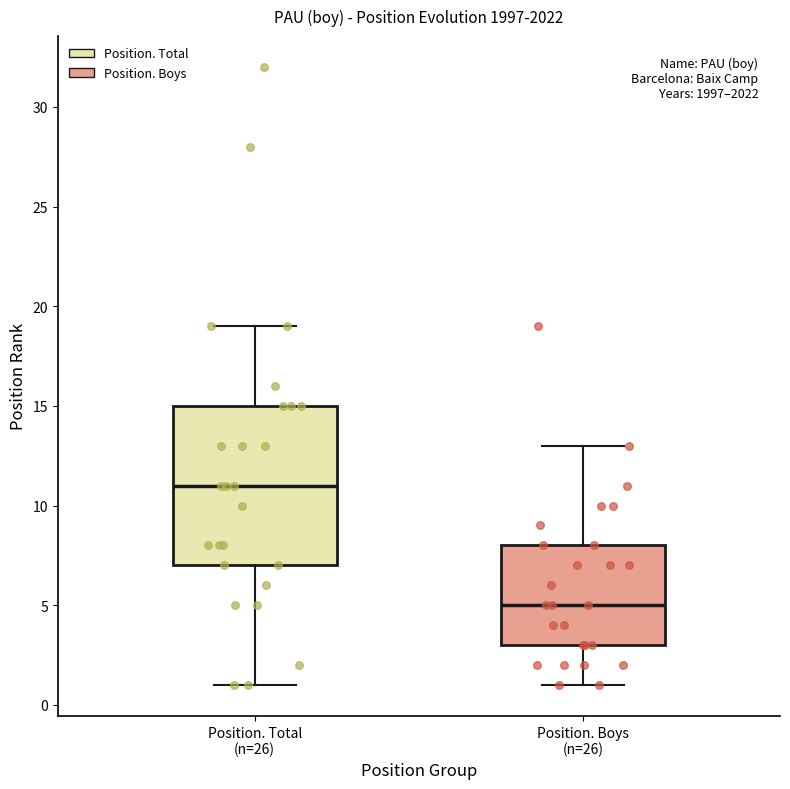

Which box is the tallest, from its lower edge to its upper edge?

Position. Total (n=26)